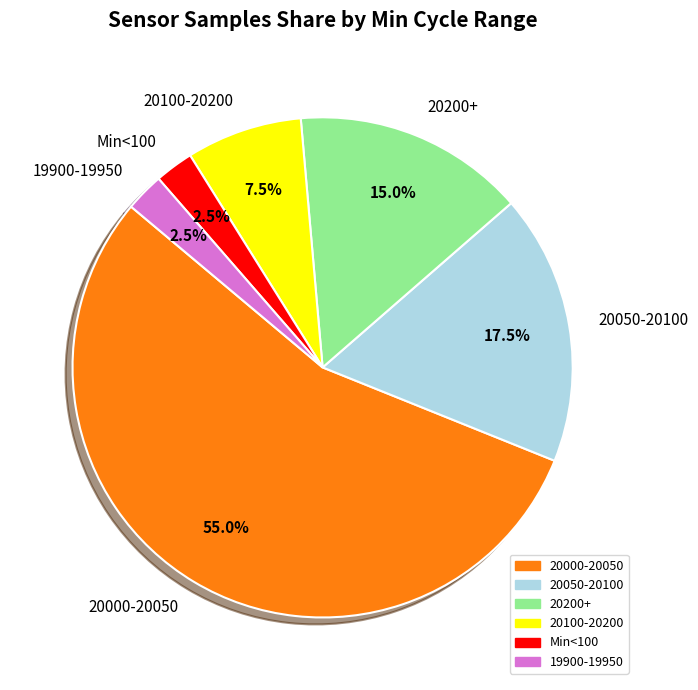

Which has a higher value, 20100-20200 or 20000-20050?

20000-20050